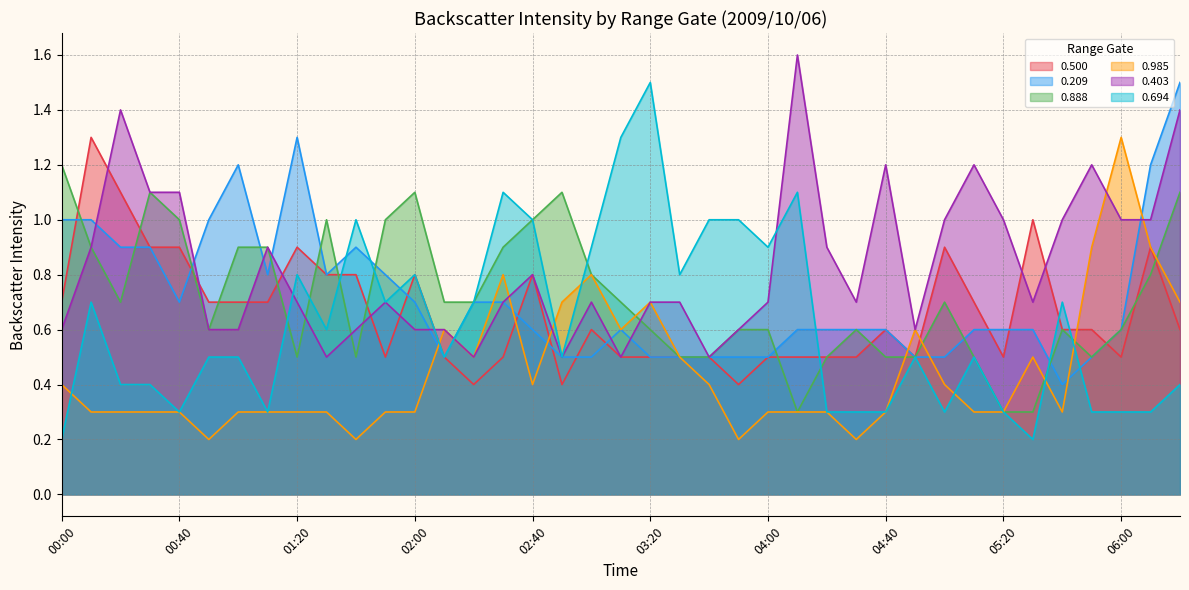

Is it true that 0.694 equals 0.7 at 02:10?

False